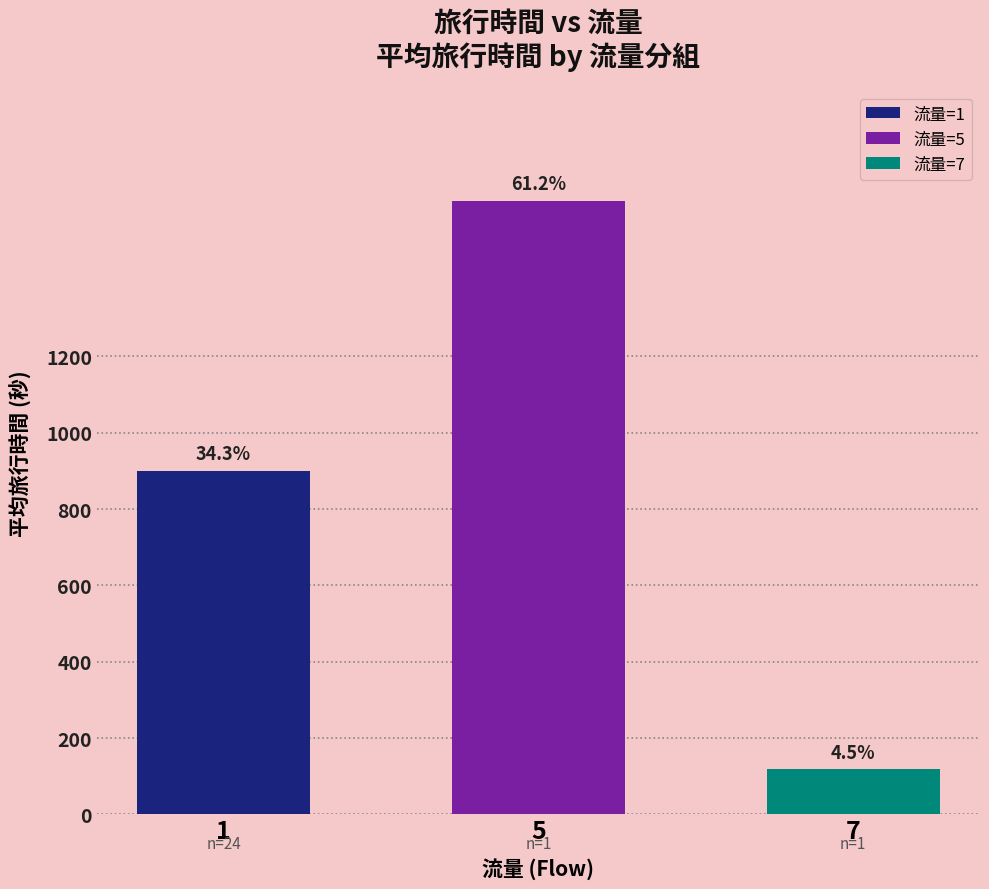

Which series has the largest range (max minus min)?

流量=1